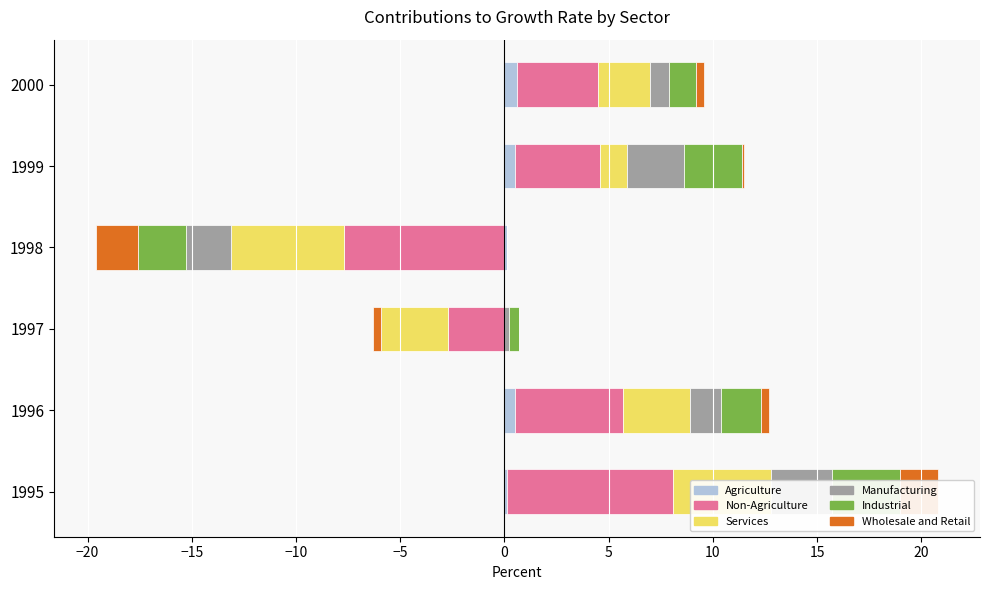

What are all the series names shown in the legend?

Agriculture, Non-Agriculture, Services, Manufacturing, Industrial, Wholesale and Retail